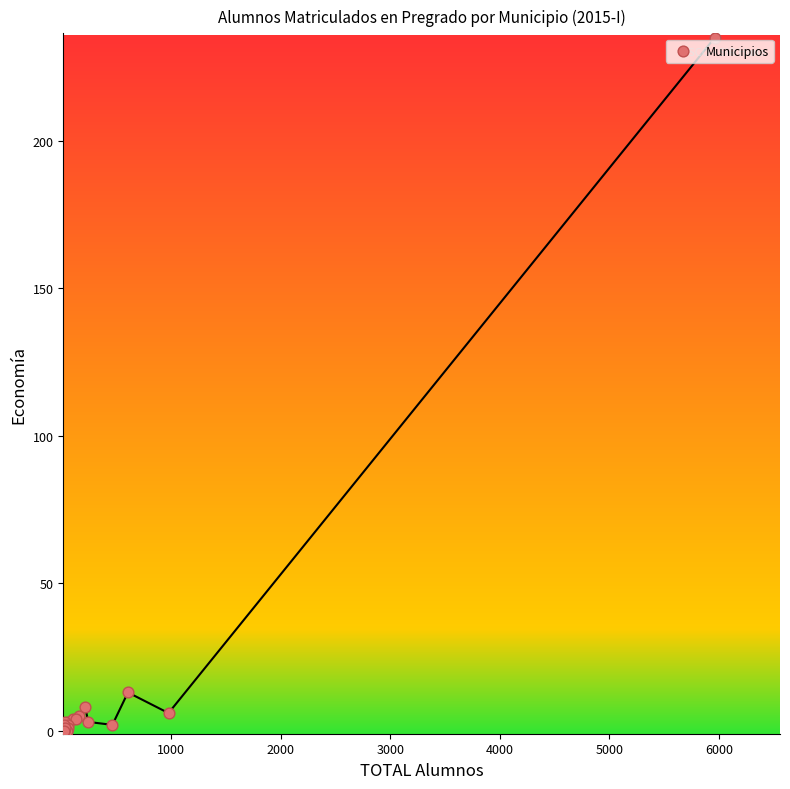

What Y value in the scatter plot is closest to 117?

13